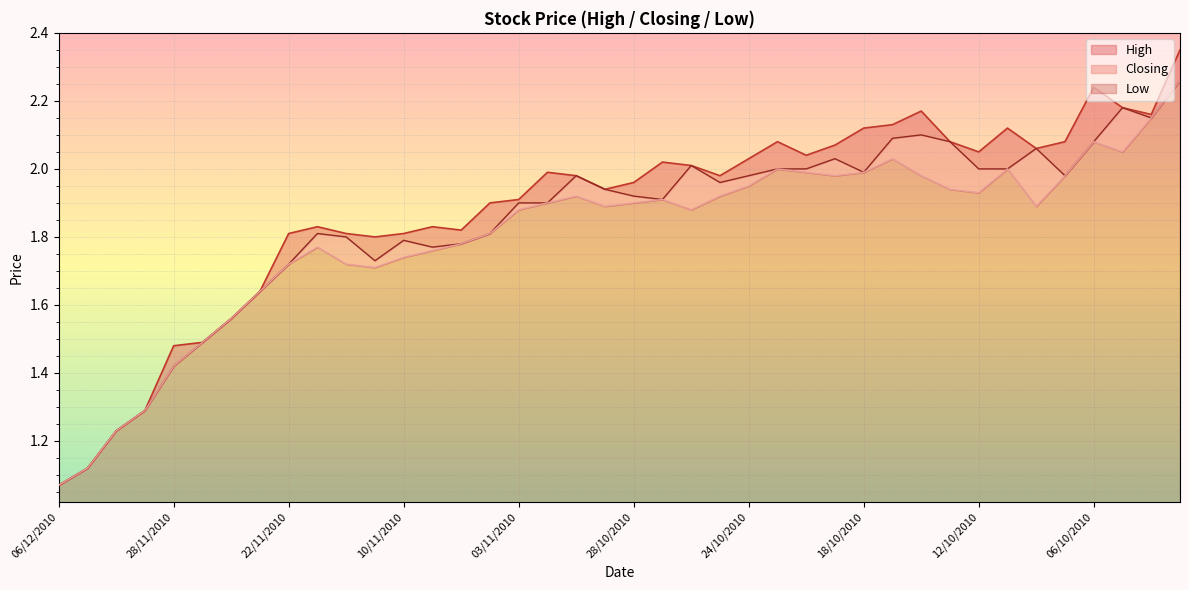

How many lines are shown in the chart?

3